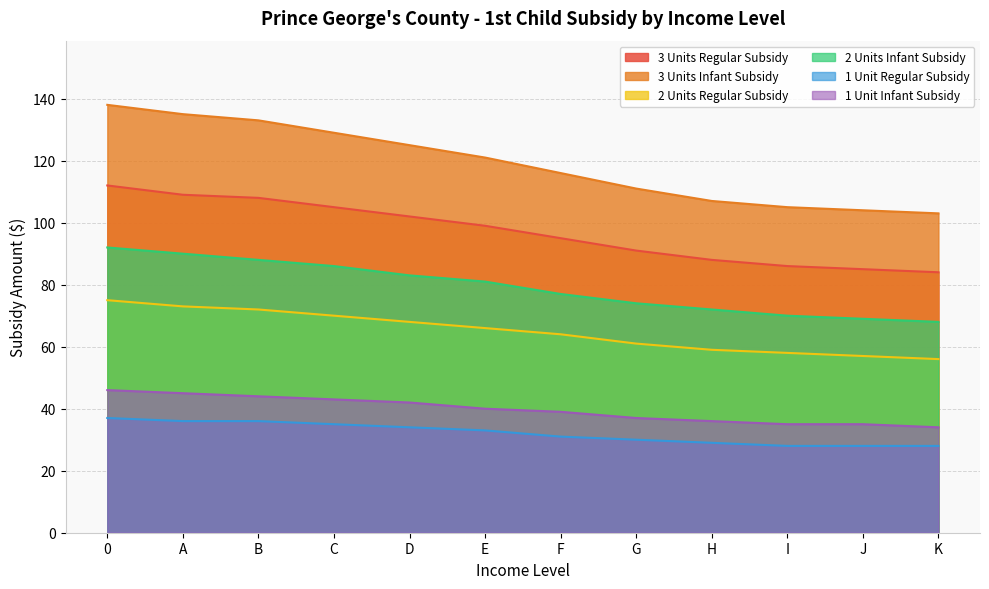

Where is 2 Units Regular Subsidy nearest to the value 65?

E